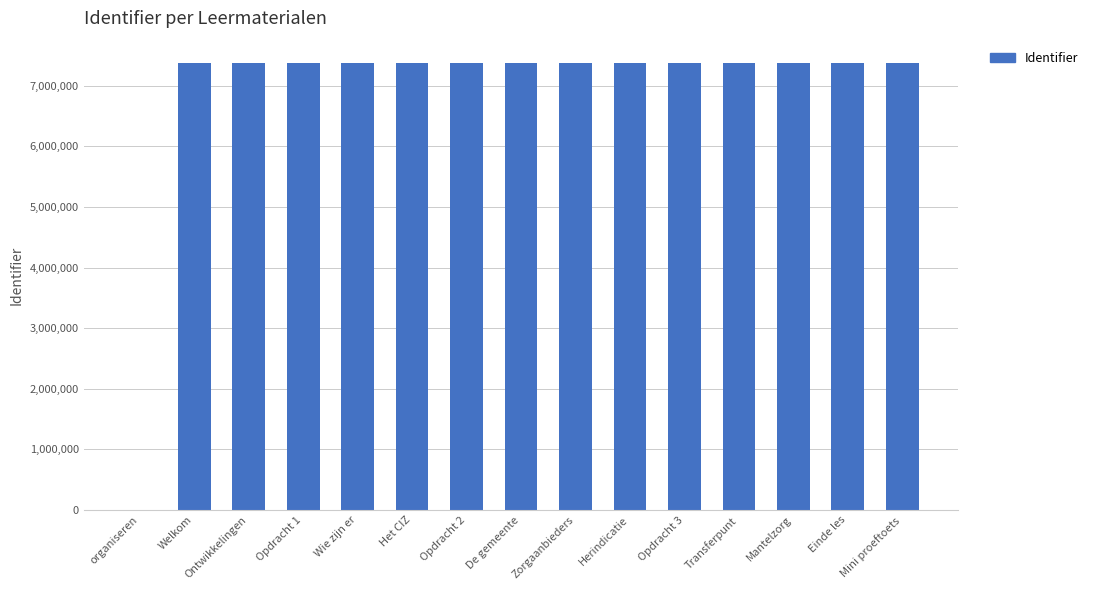

The chart shows a value of 3422704 at Het CIZ. True or false?

False